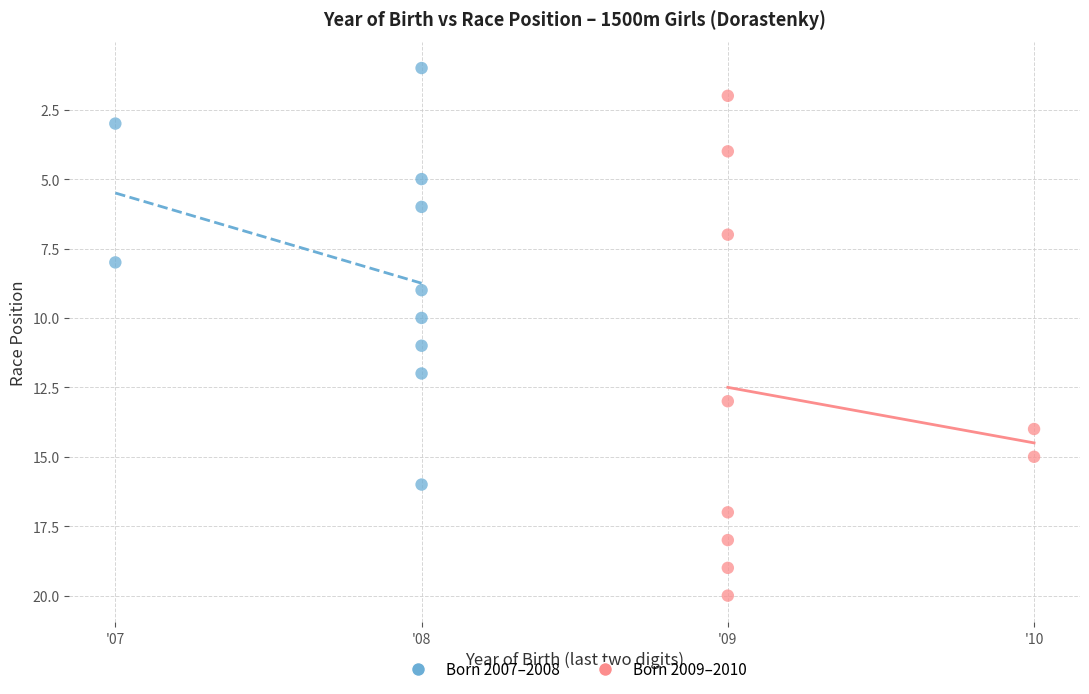

Which series has the widest spread of Y values?

Born 2009–2010